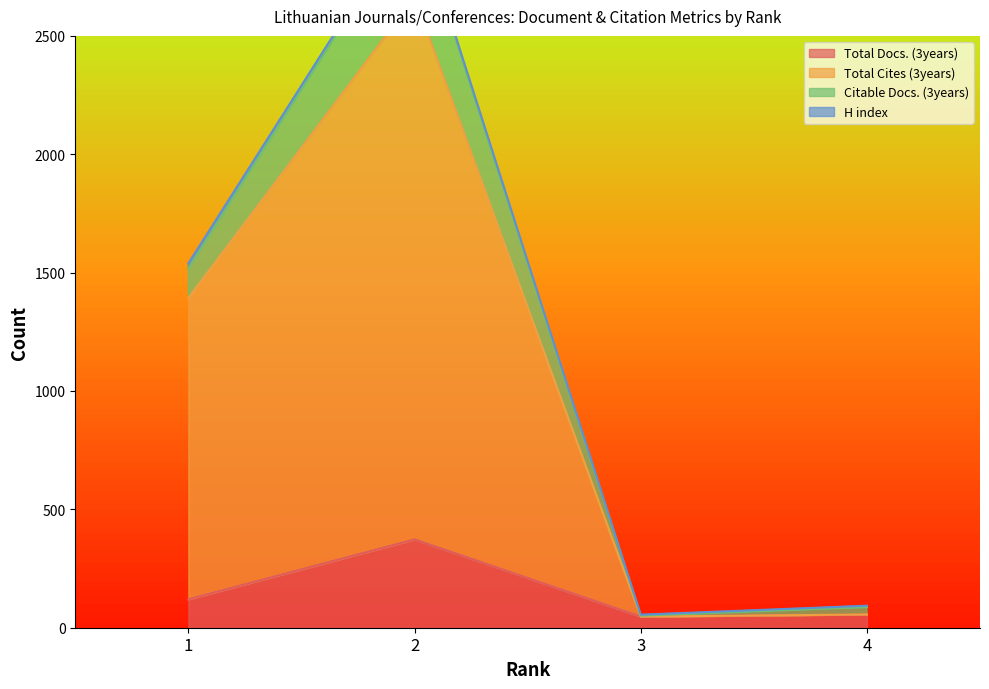

At which label does Total Cites (3years) reach its minimum?

3